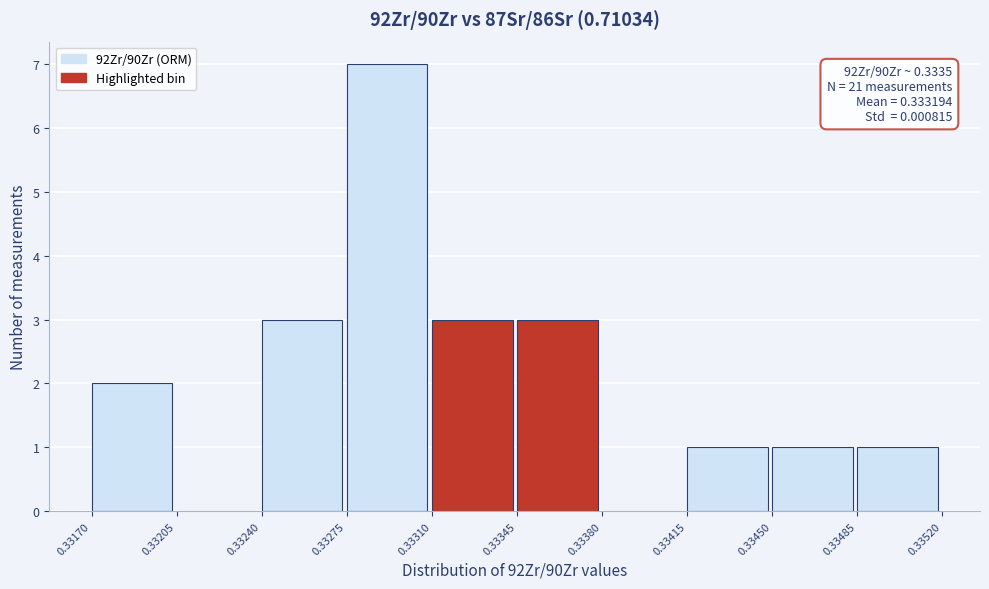

Which range on the x-axis has the tallest bar?

0.33275 to 0.33310